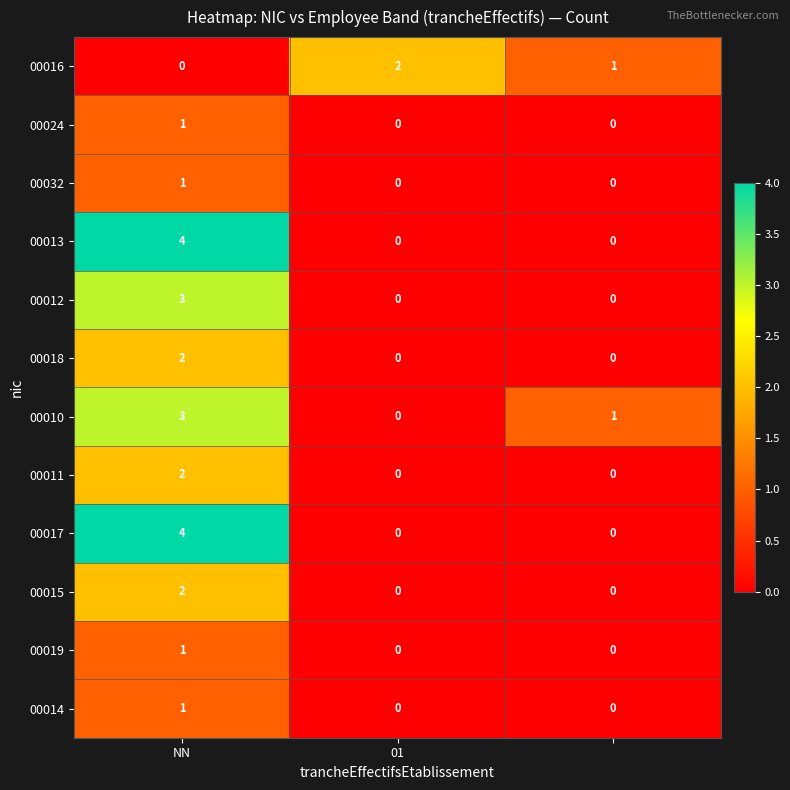

Count the 00032 values in the range 0 to 1.

3